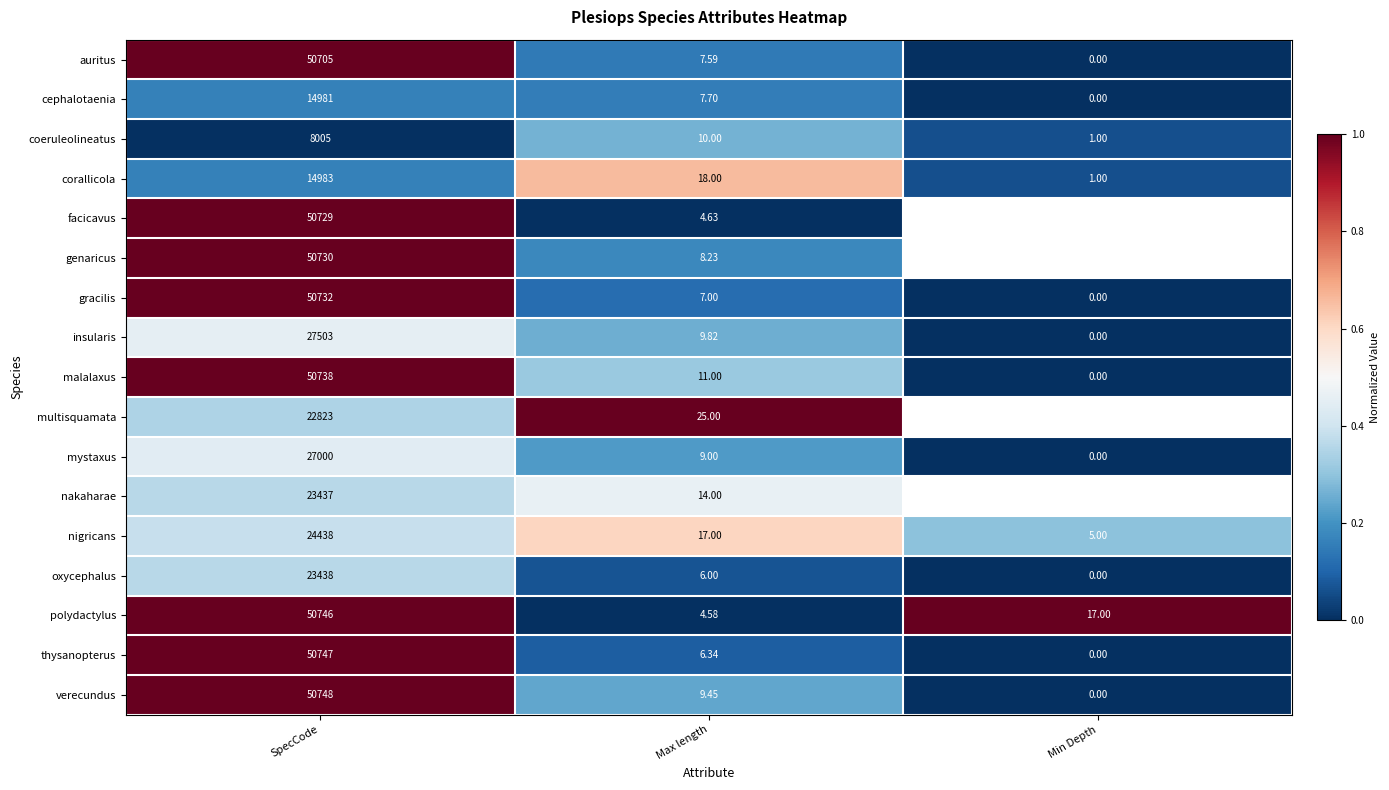

Is the value of nigricans at Max length greater than the value of verecundus at SpecCode?

No